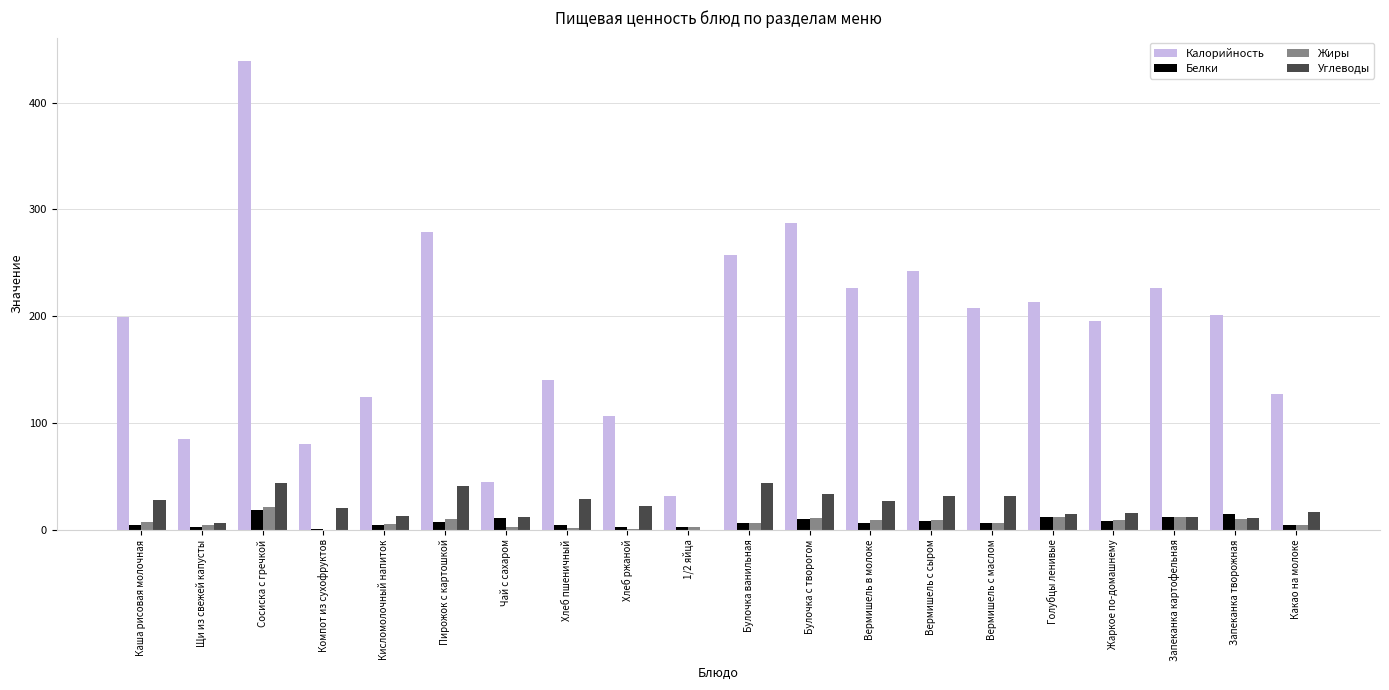

What is the maximum value for Белки?

18.5